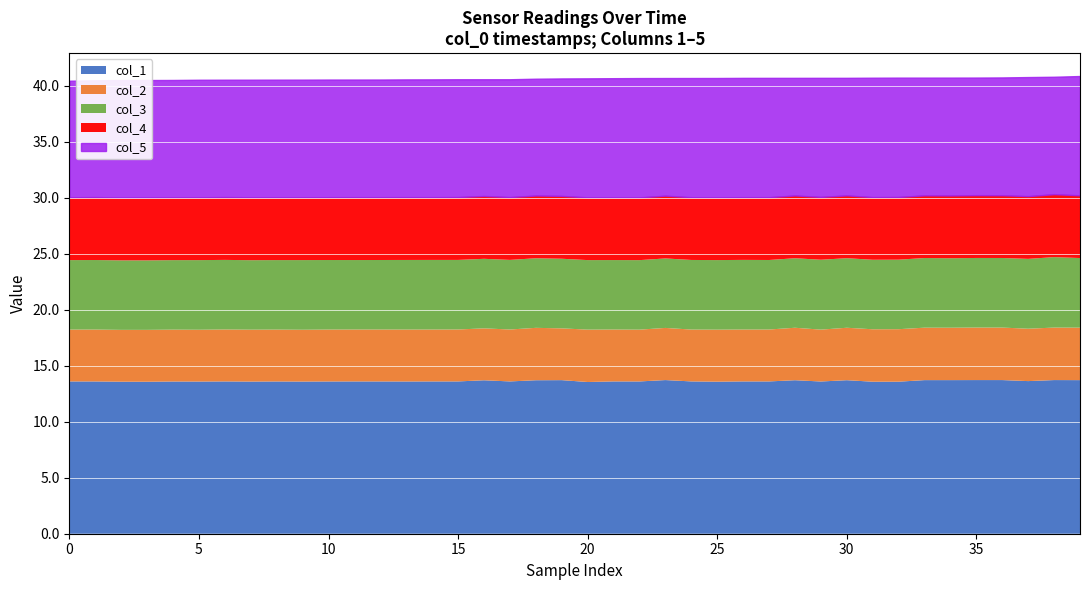

What is the maximum value shown in the chart?

13.7